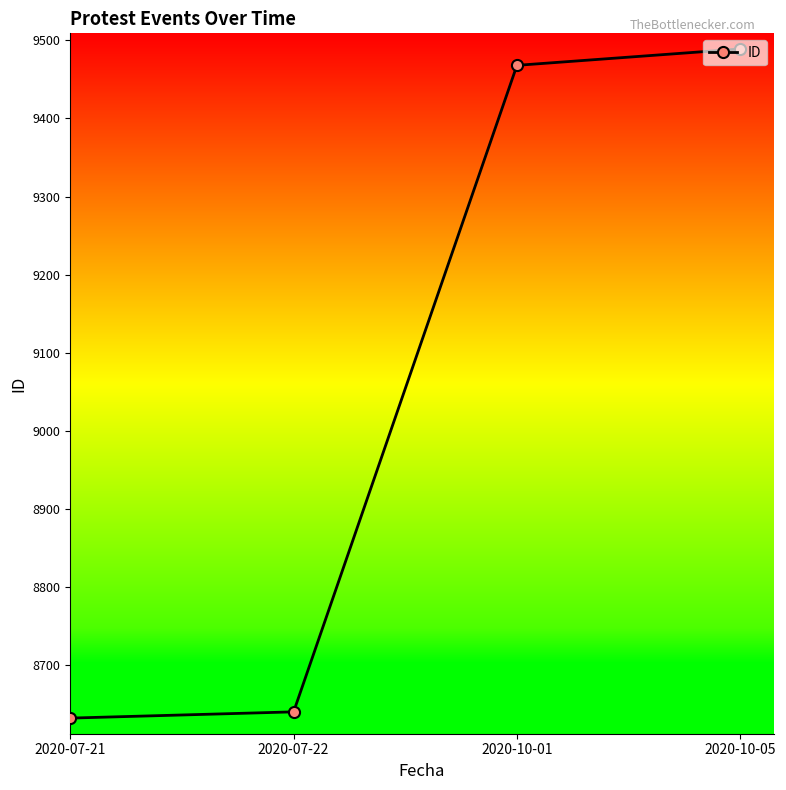

Which category has the highest value across all series?

2020-10-05